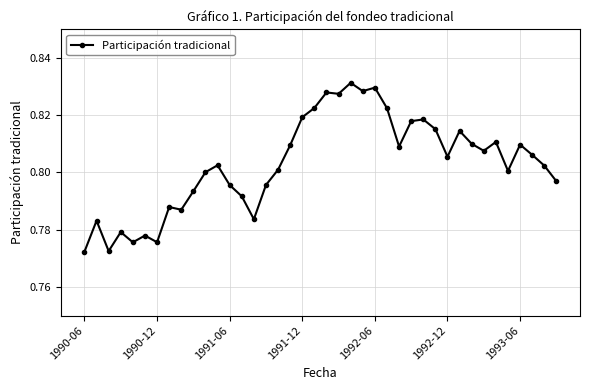

What is the sum of all values?

32.1